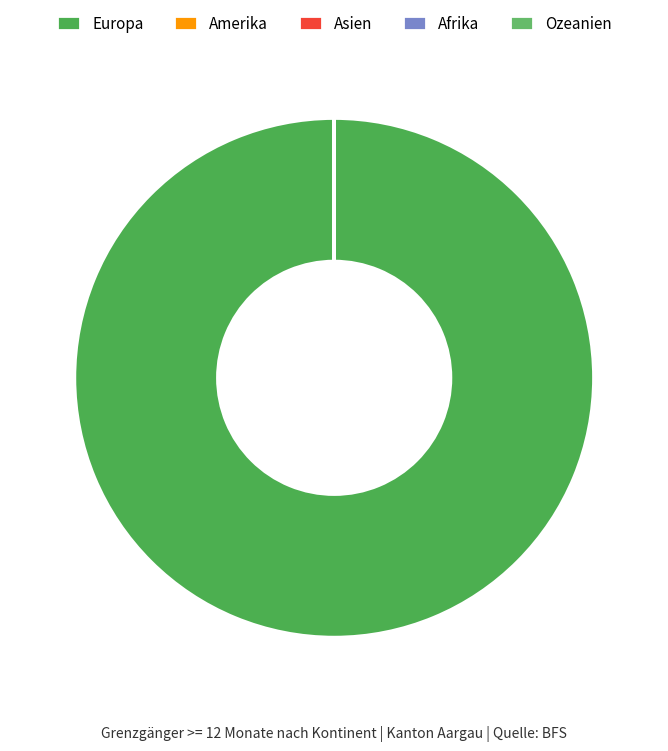

Which category has the smallest portion of the pie?

Afrika